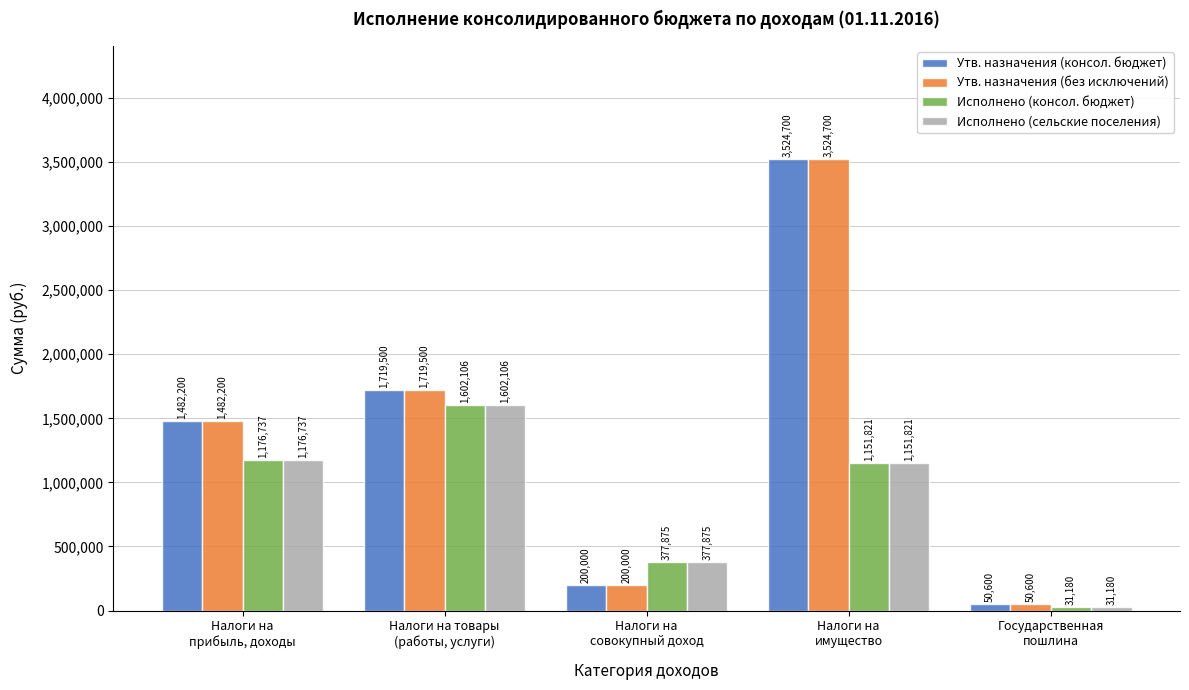

How many distinct data groups are displayed?

4